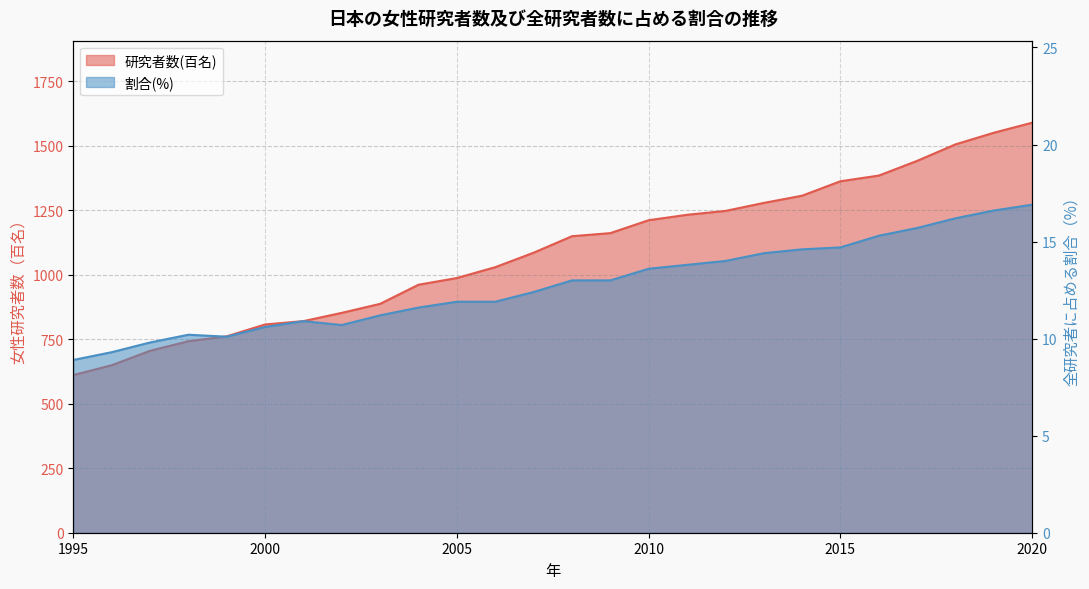

What is the difference between the 割合(%) values at 1997 and 2012?

4.2